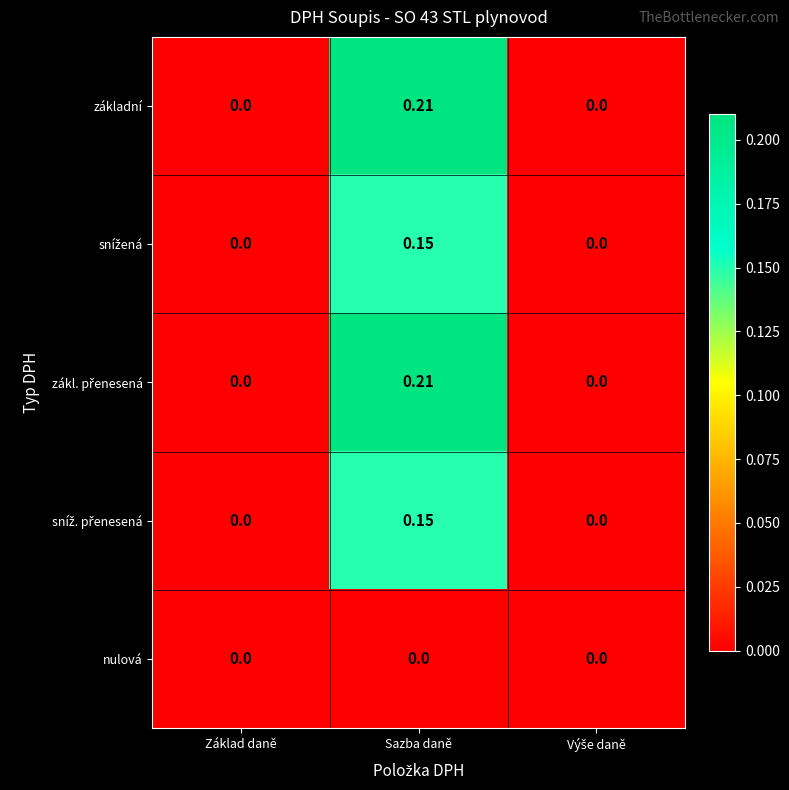

Which category has the highest value across all series?

Sazba daně